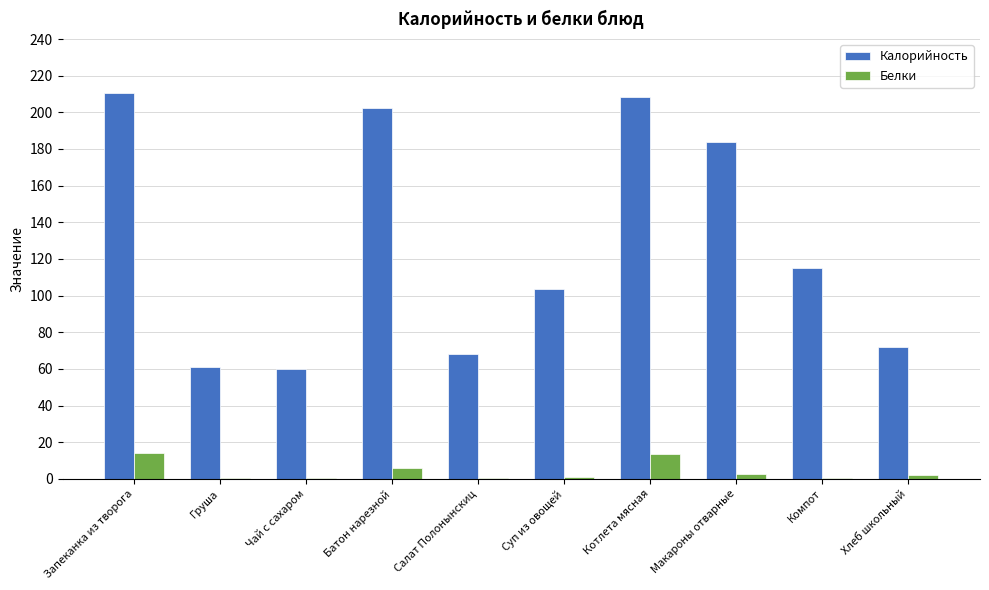

What is the highest value of the Калорийность series?

210.6